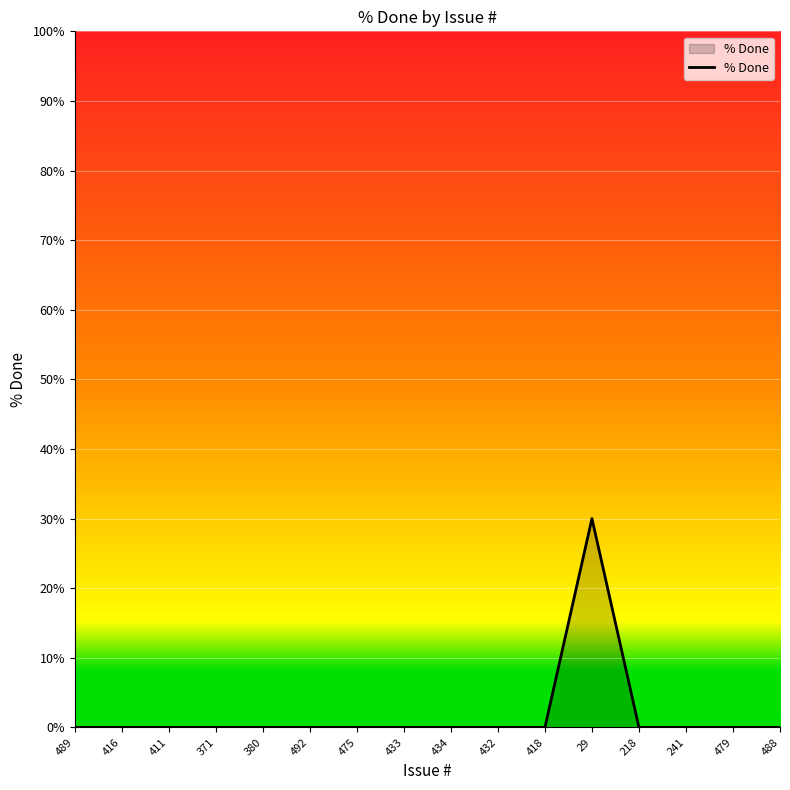

How many lines are shown in the chart?

1